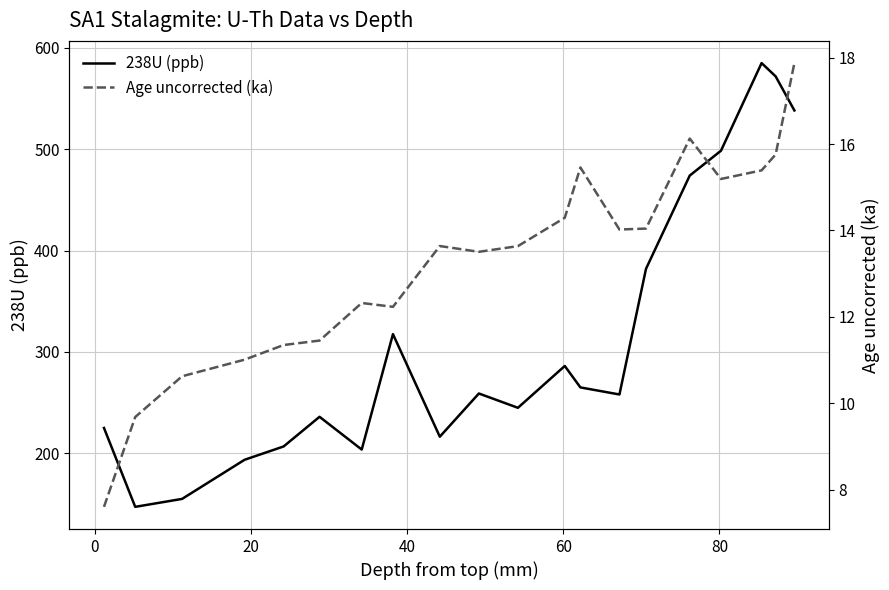

How many lines are shown in the chart?

2